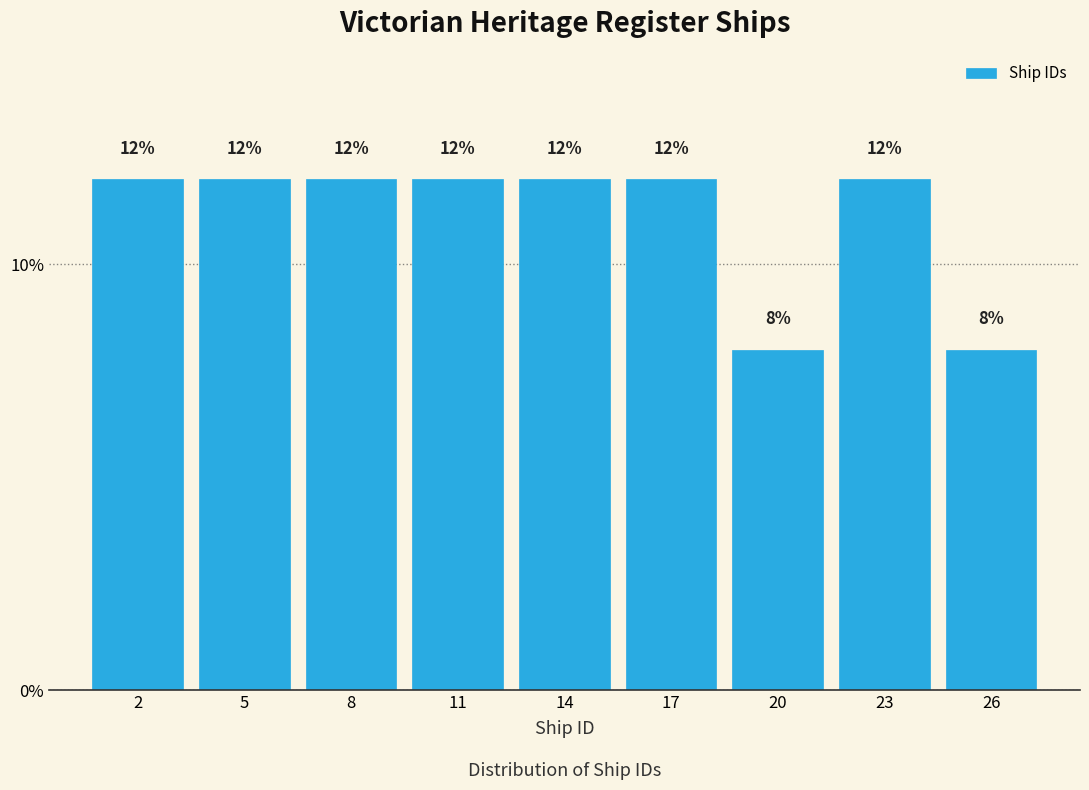

Reading right to left, list all the values displayed in this chart.

8	12	8	12	12	12	12	12	12